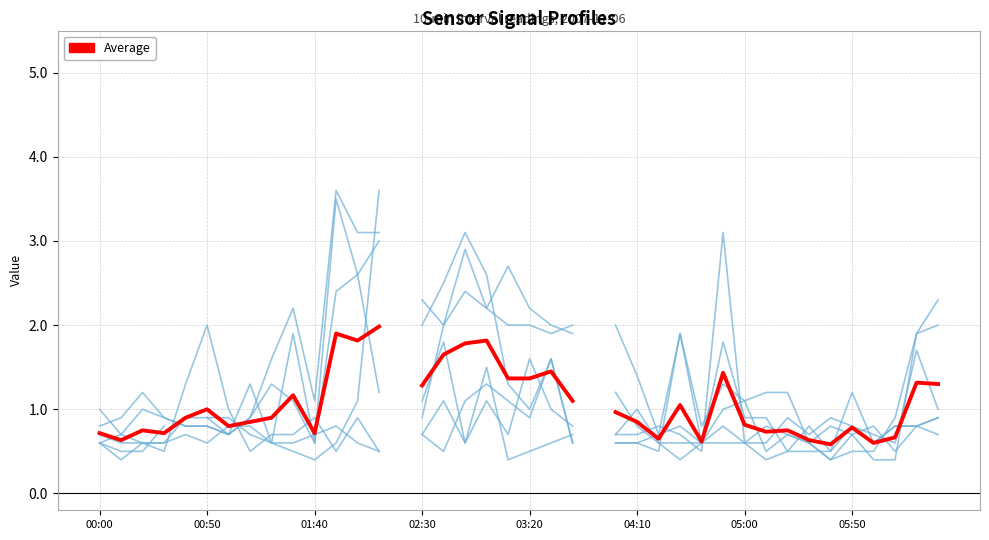

Does the chart have visible grid lines?

Yes